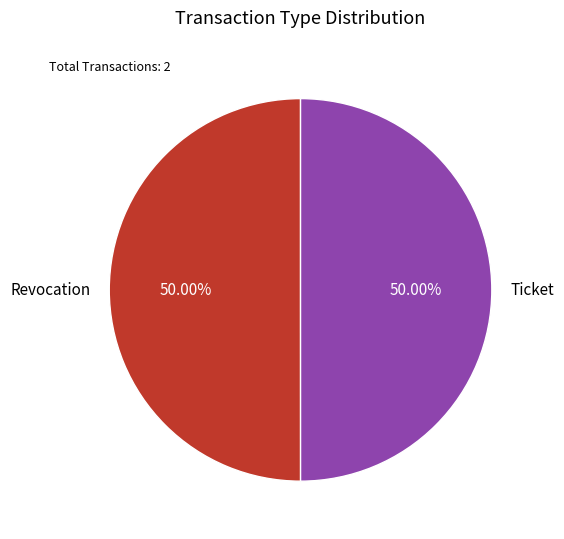

Is the sum of Revocation and Ticket greater than half?

Yes